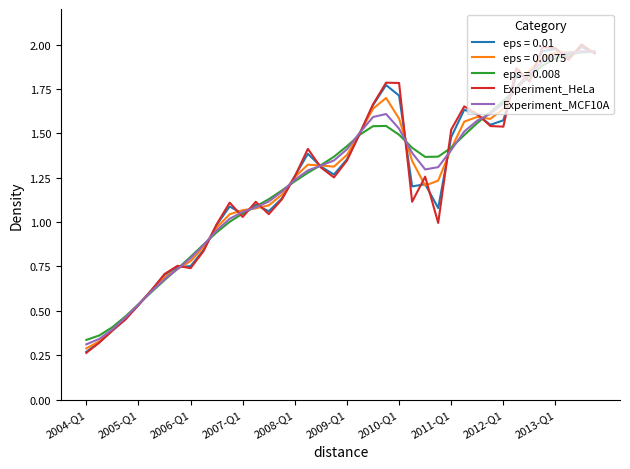

Which series has the widest spread of values?

Experiment_HeLa